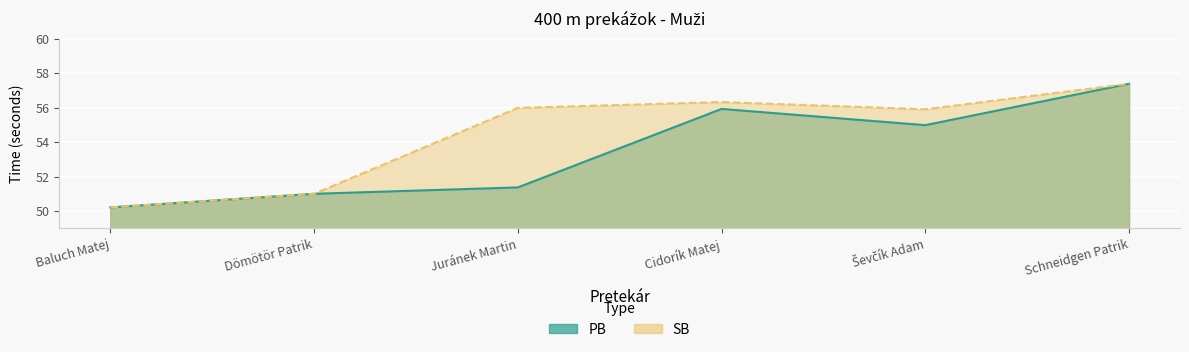

What is the difference between the maximum and minimum values in the PB series?

7.2